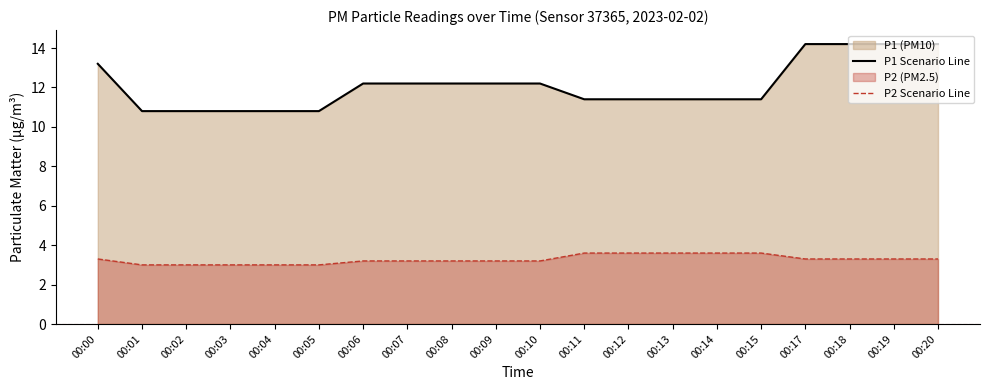

Count the number of categories in the chart.

20